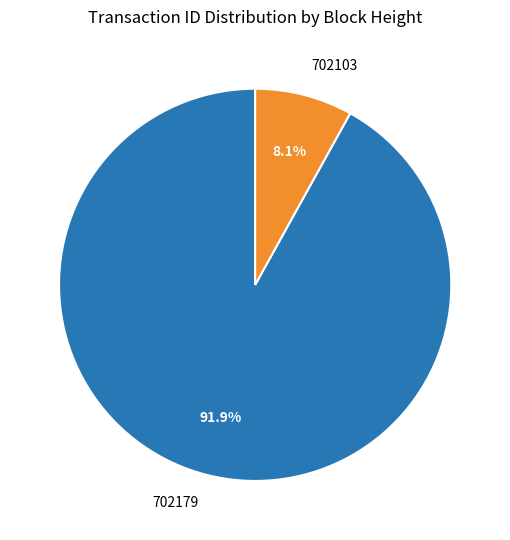

Approximately how many times larger is the value at 702103 compared to 702179?

0.1